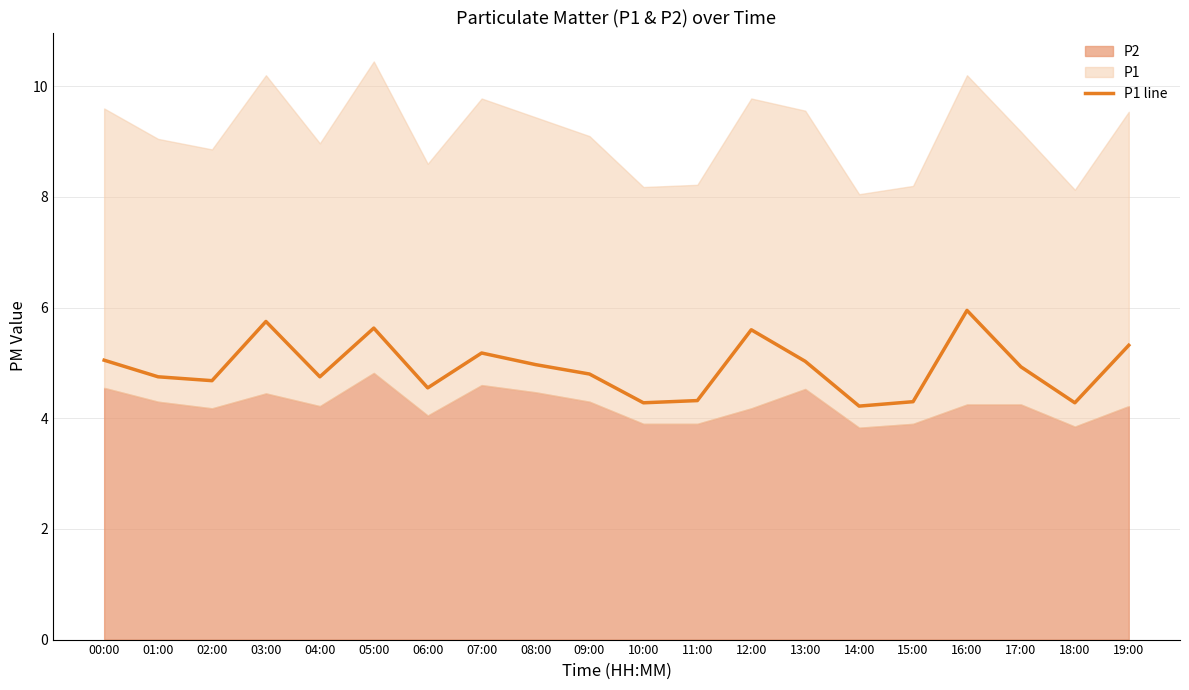

What is the difference between the values at 03:00 and 01:00?

1.0